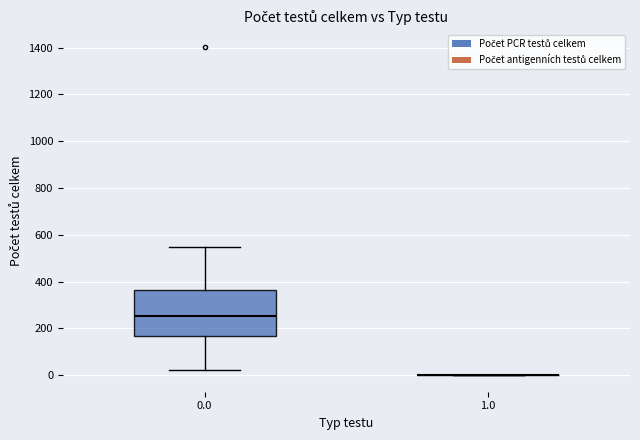

Where does the upper whisker of the box at x = 0.0 end on the y-axis? The values are not printed on the chart, so give them approximately, as read against the axis.

540